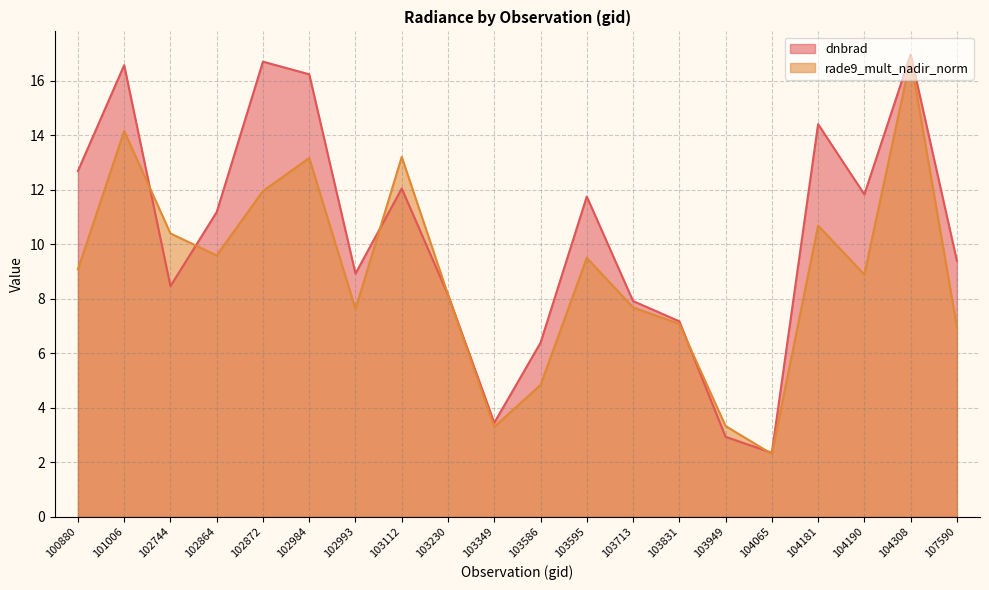

What is the sum of the rade9_mult_nadir_norm values at 103595 and 102864?

19.1